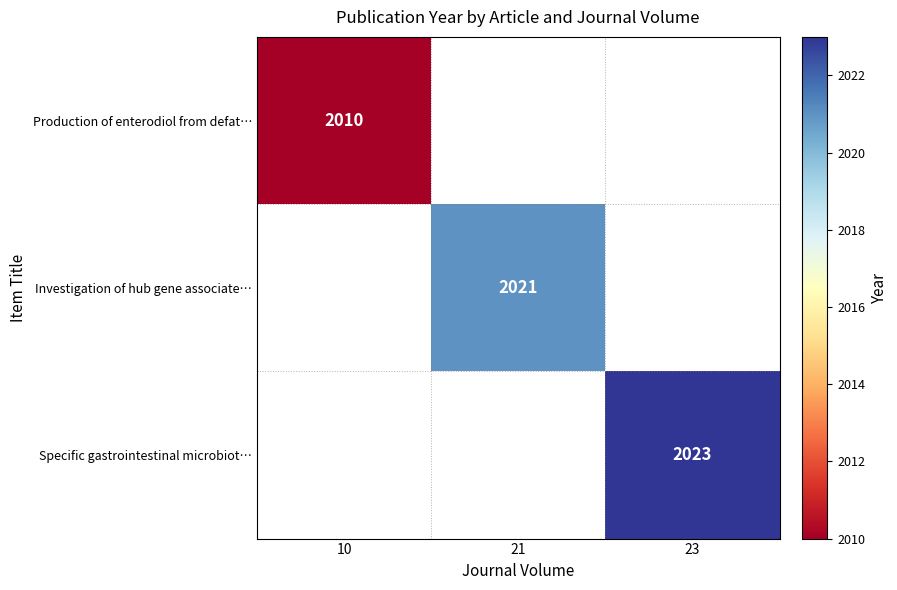

Is the value of Specific gastrointestinal microbiot… at 23 greater than the value of Investigation of hub gene associate… at 21?

Yes